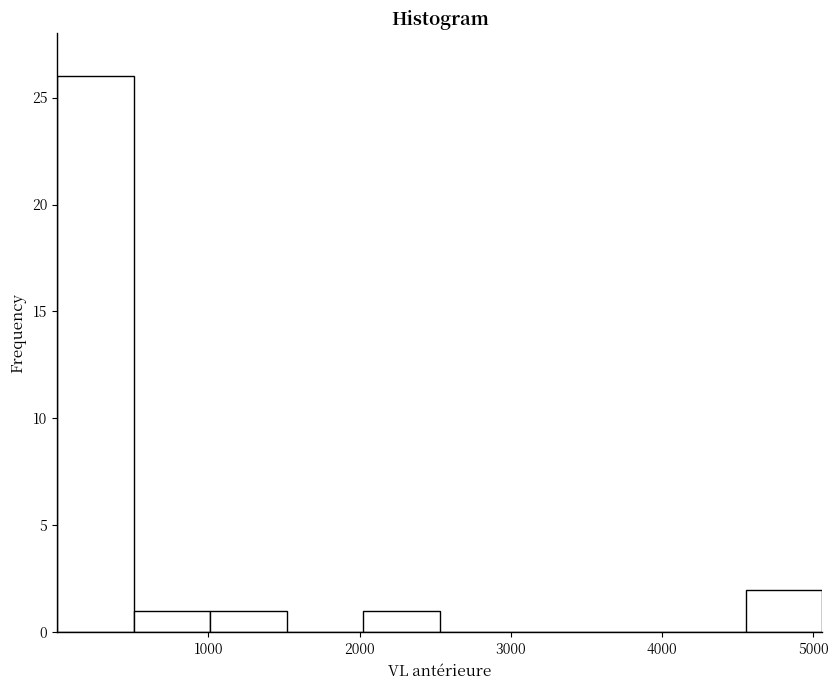

Which range on the x-axis has the tallest bar?

0 to 500